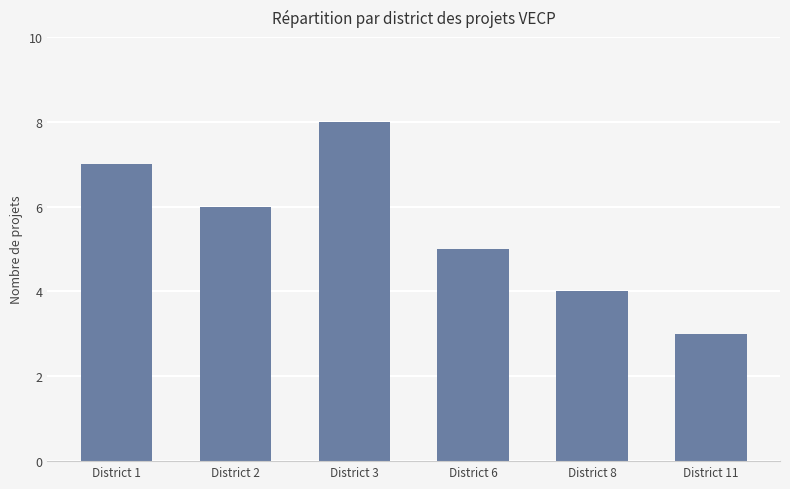

Reading right to left, list all the values displayed in this chart.

3	4	5	8	6	7